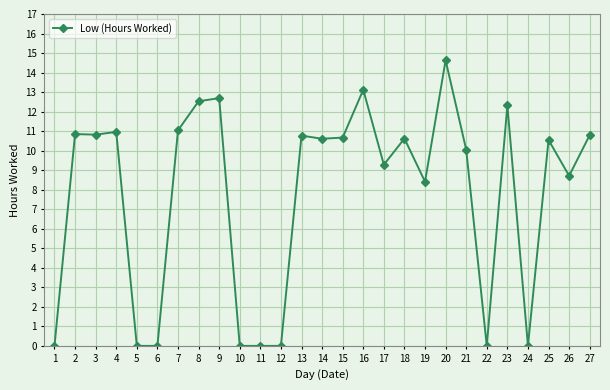

What is the change in value from 10 to 23?

+12.3